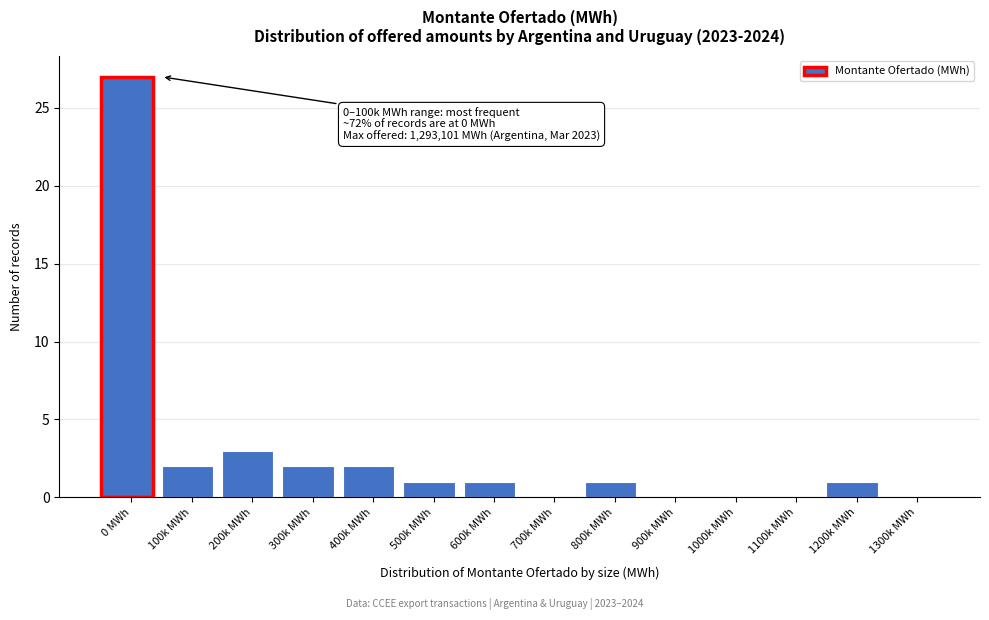

Reading left to right, extract all data points from this chart.

0 MWh=27	100k MWh=2	200k MWh=3	300k MWh=2	400k MWh=2	500k MWh=1	600k MWh=1	700k MWh=0	800k MWh=1	900k MWh=0	1000k MWh=0	1100k MWh=0	1200k MWh=1	1300k MWh=0